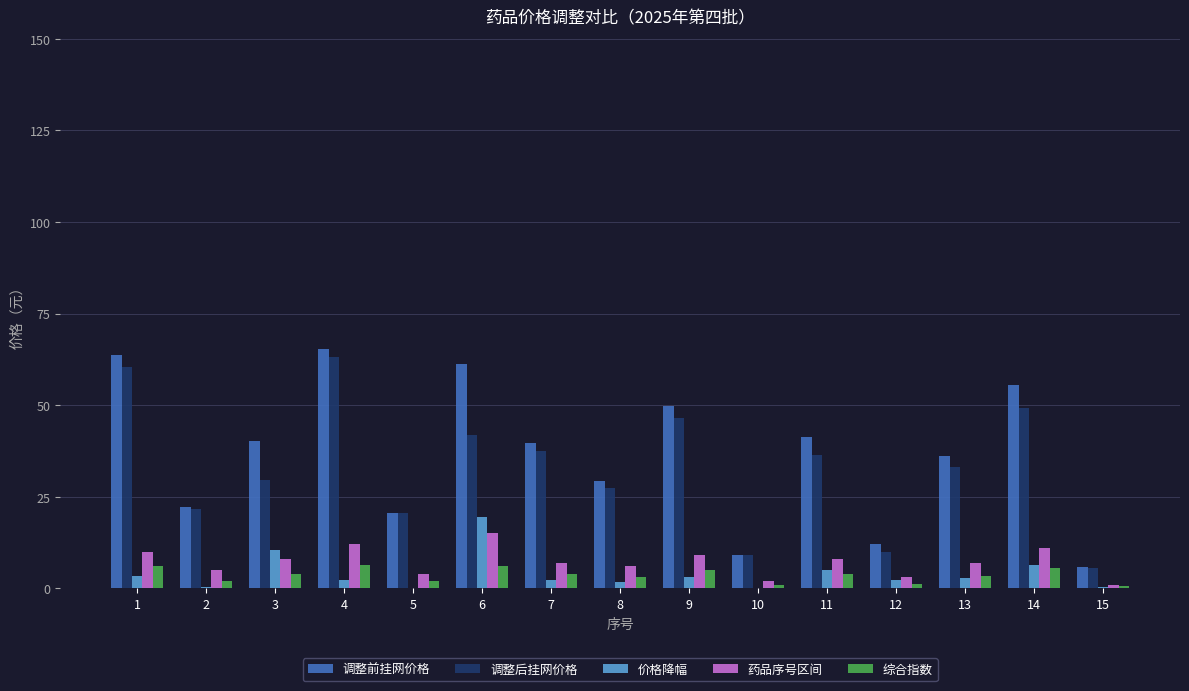

How many distinct data groups are displayed?

5